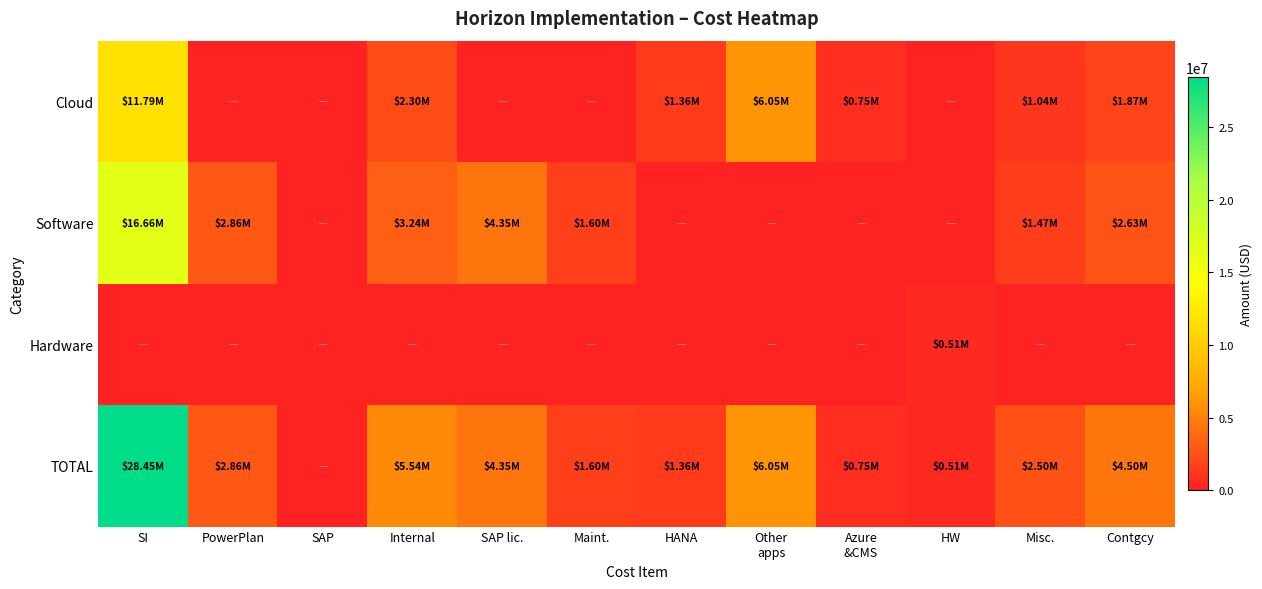

At which category is the sum across all series the highest?

SI